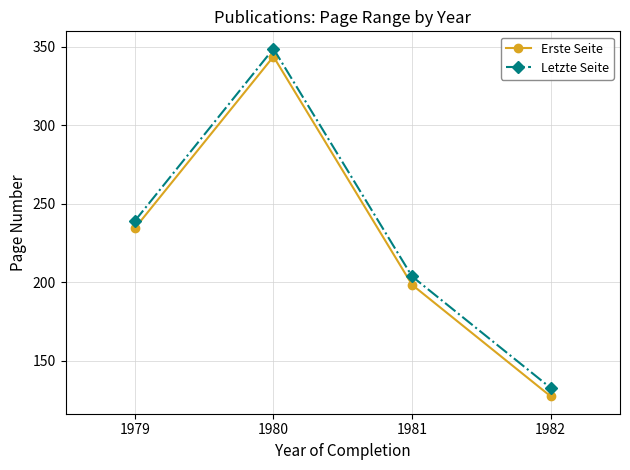

Which label corresponds to the largest value in the chart?

1980